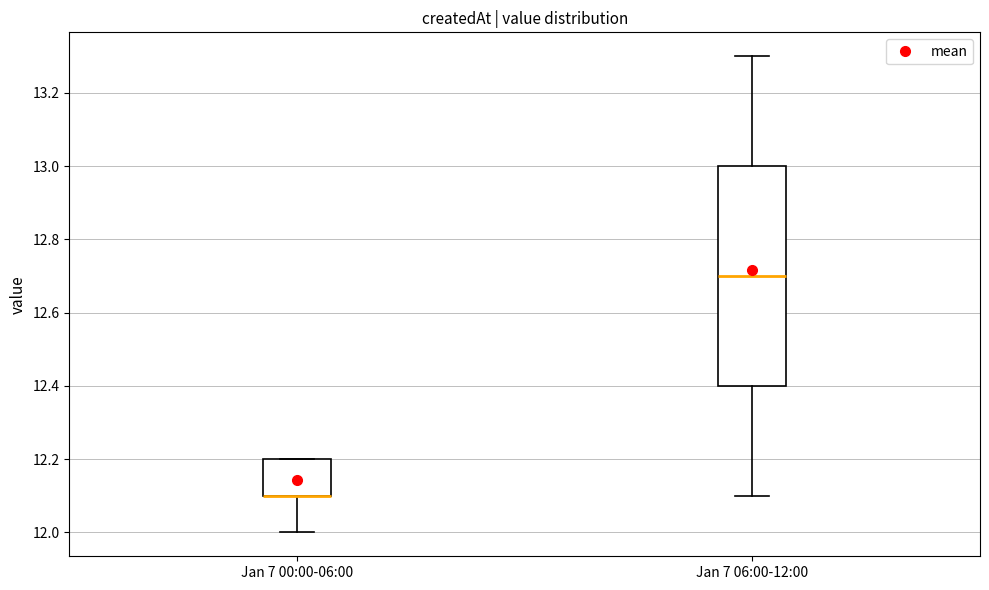

Comparing the boxes themselves (not the whiskers), which one is the tallest?

Jan 7 06:00-12:00